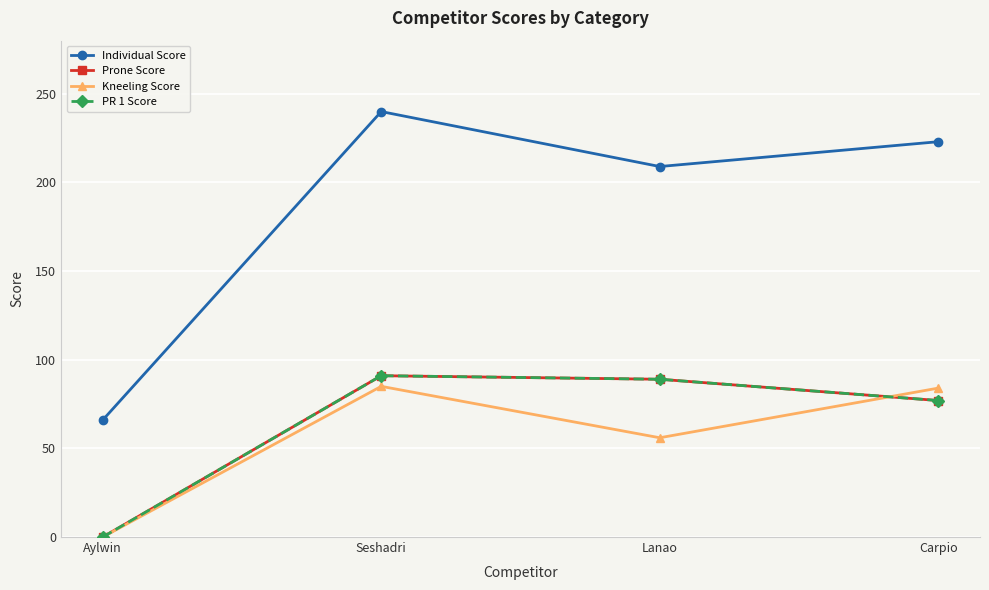

At how many categories does at least one series exceed 178?

3